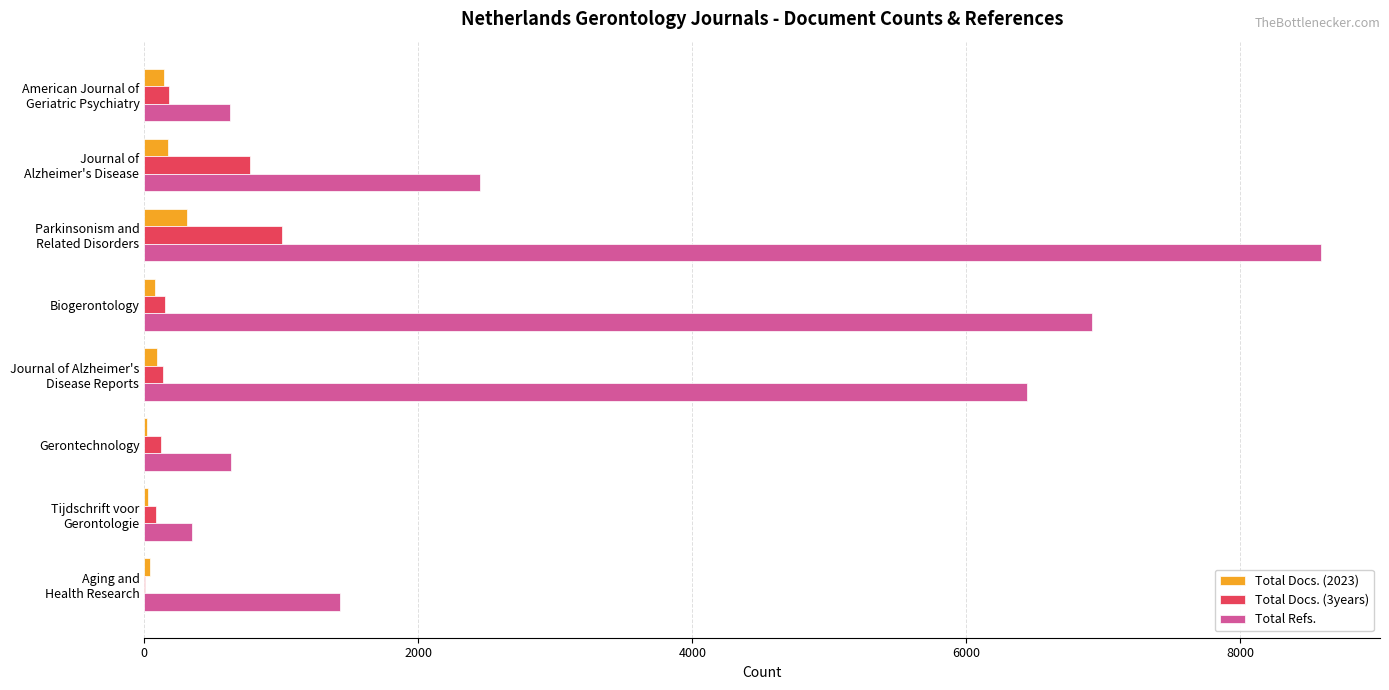

What is the greatest value displayed?

8590